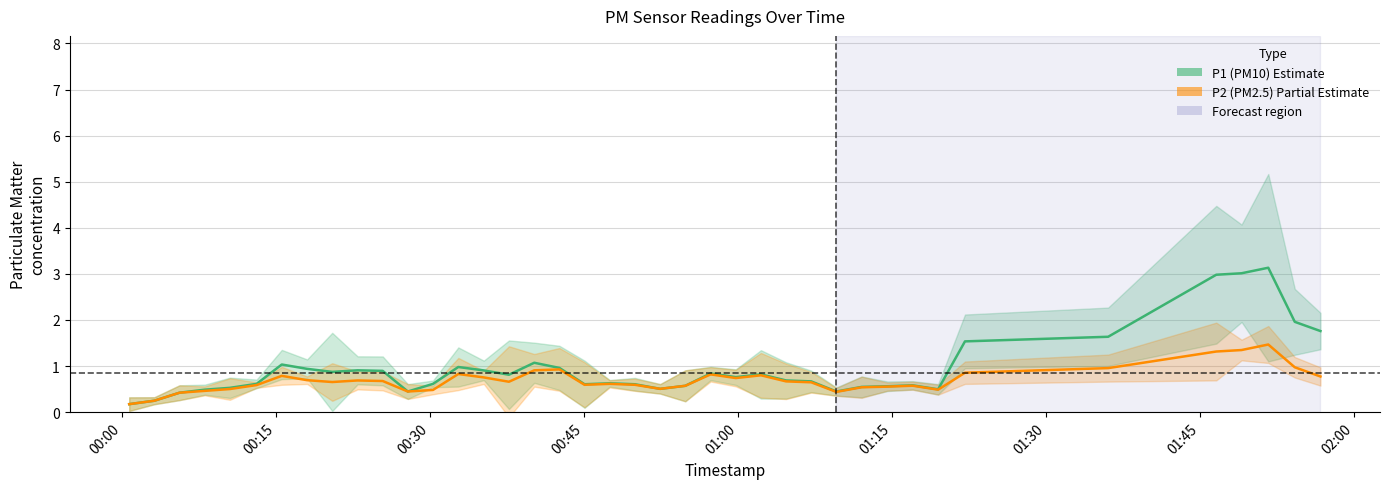

What is the sum of all P2 (PM2.5) values?

27.7